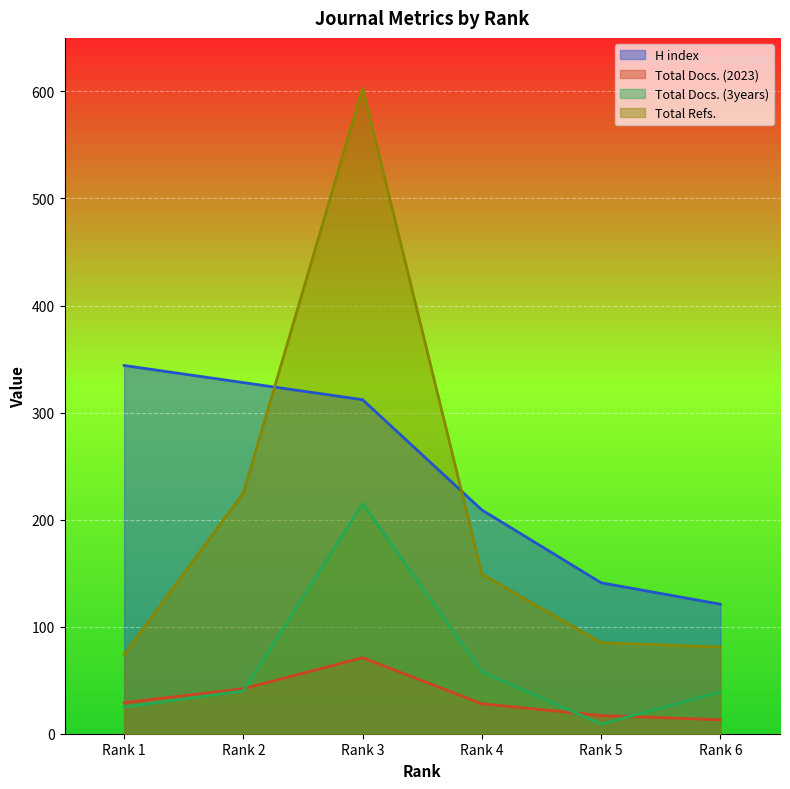

What are all the series names shown in the legend?

H index, Total Docs. (2023), Total Docs. (3years), Total Refs.